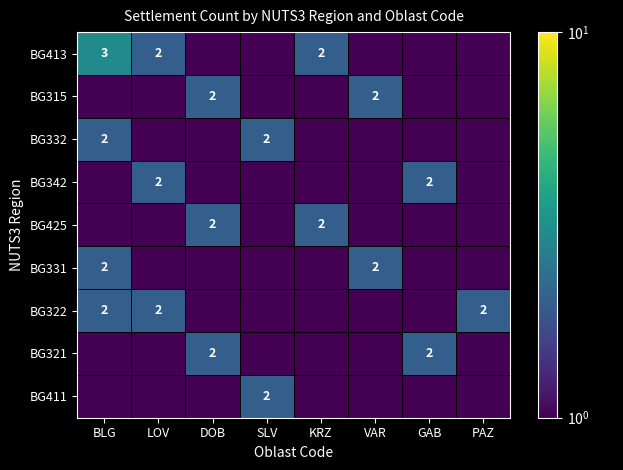

The value of BG342 at GAB is 3. True or false?

False